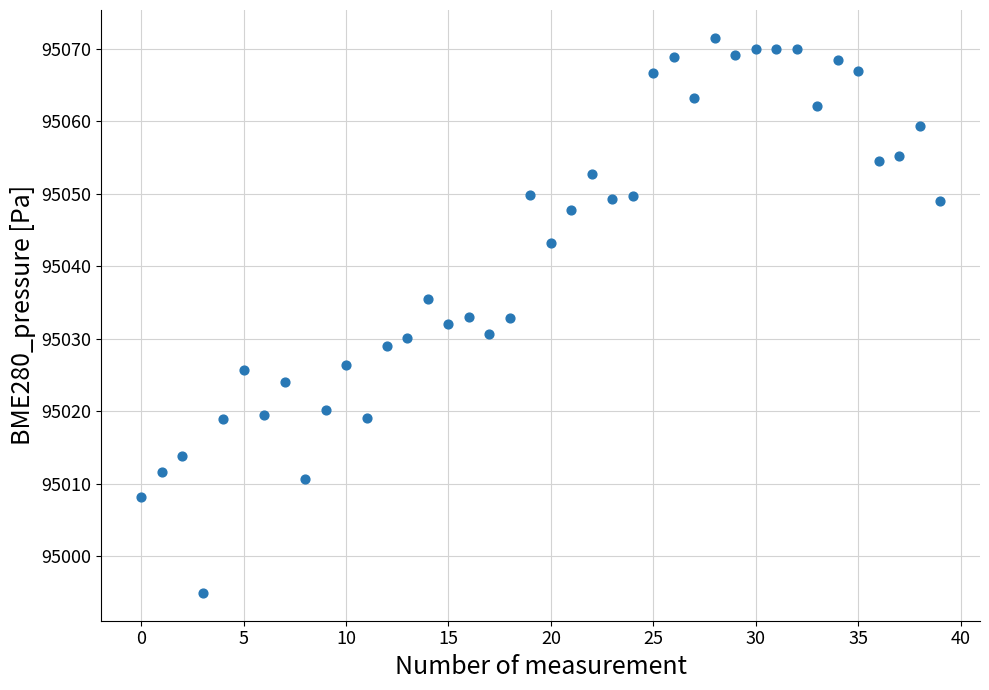

What is the range of Y values (max minus min)?

76.6